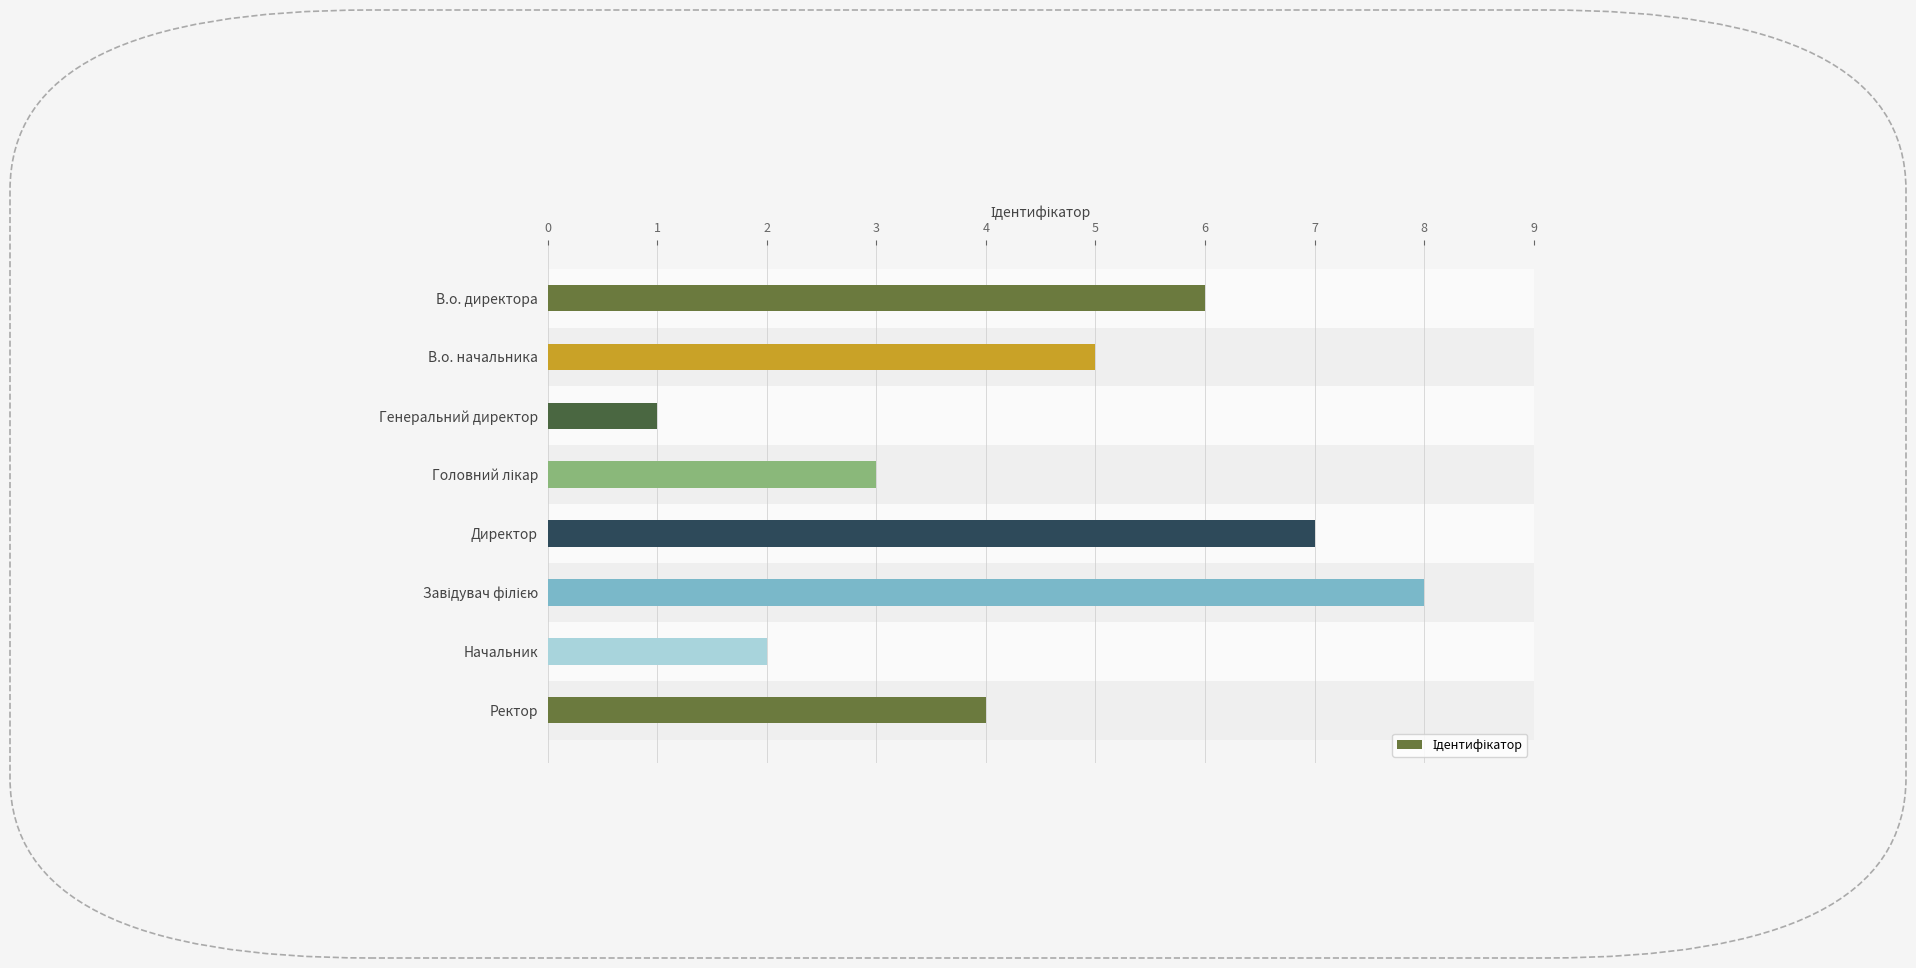

Reading top to bottom, list all the values displayed in this chart.

6	5	1	3	7	8	2	4